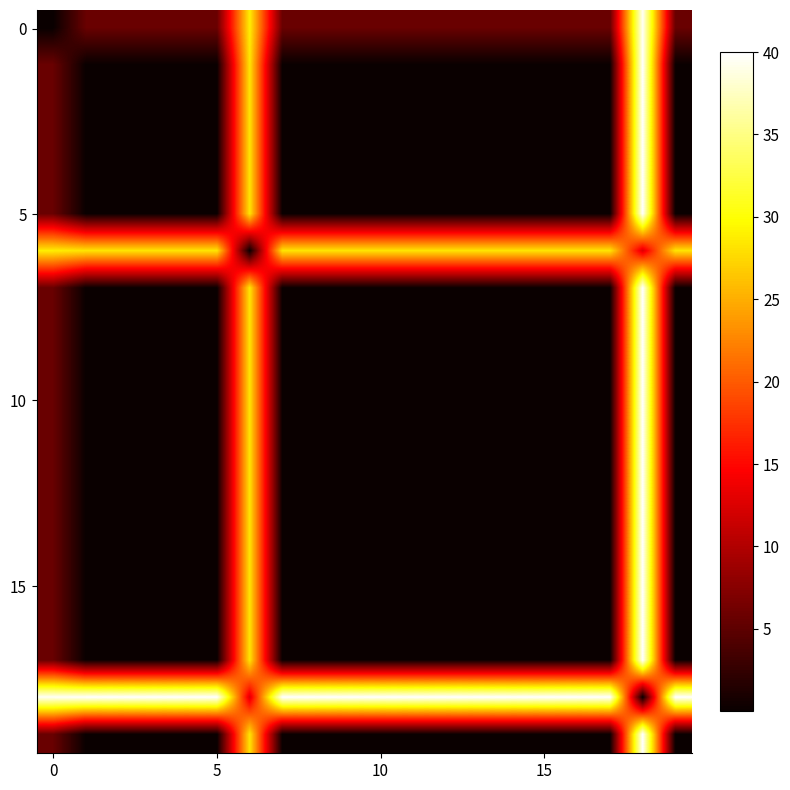

At how many categories does at least one series exceed 27?

20